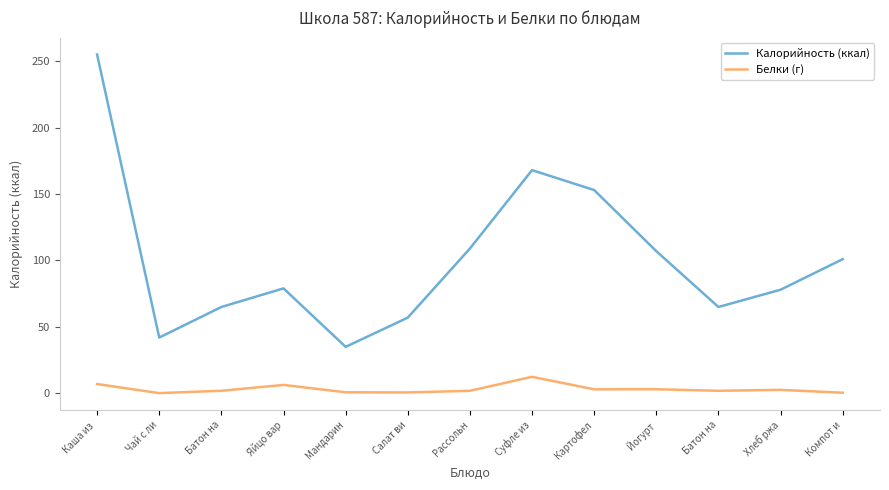

Which label corresponds to the largest value in the chart?

Каша из 